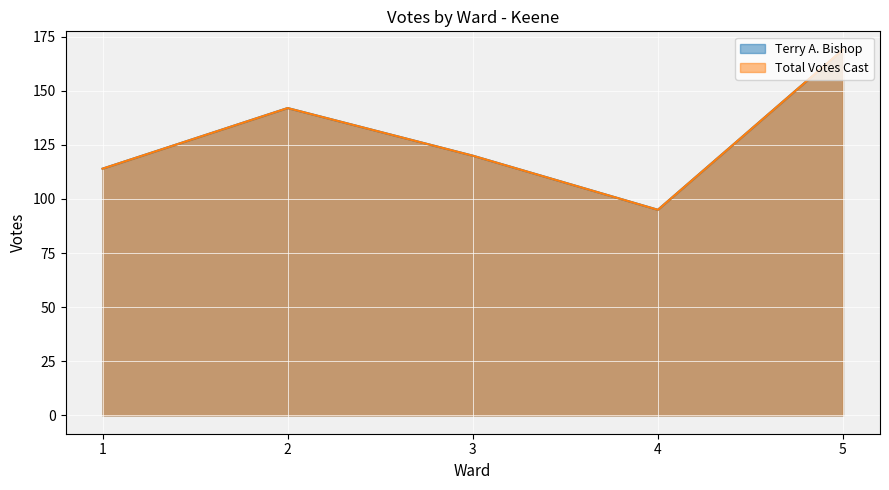

Which has a higher value, 1 or 4?

1